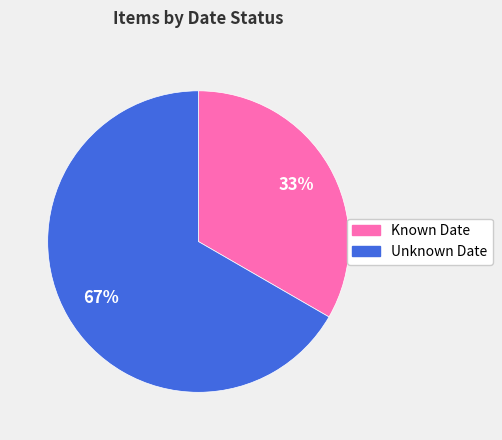

Is there a majority slice in this chart?

Yes